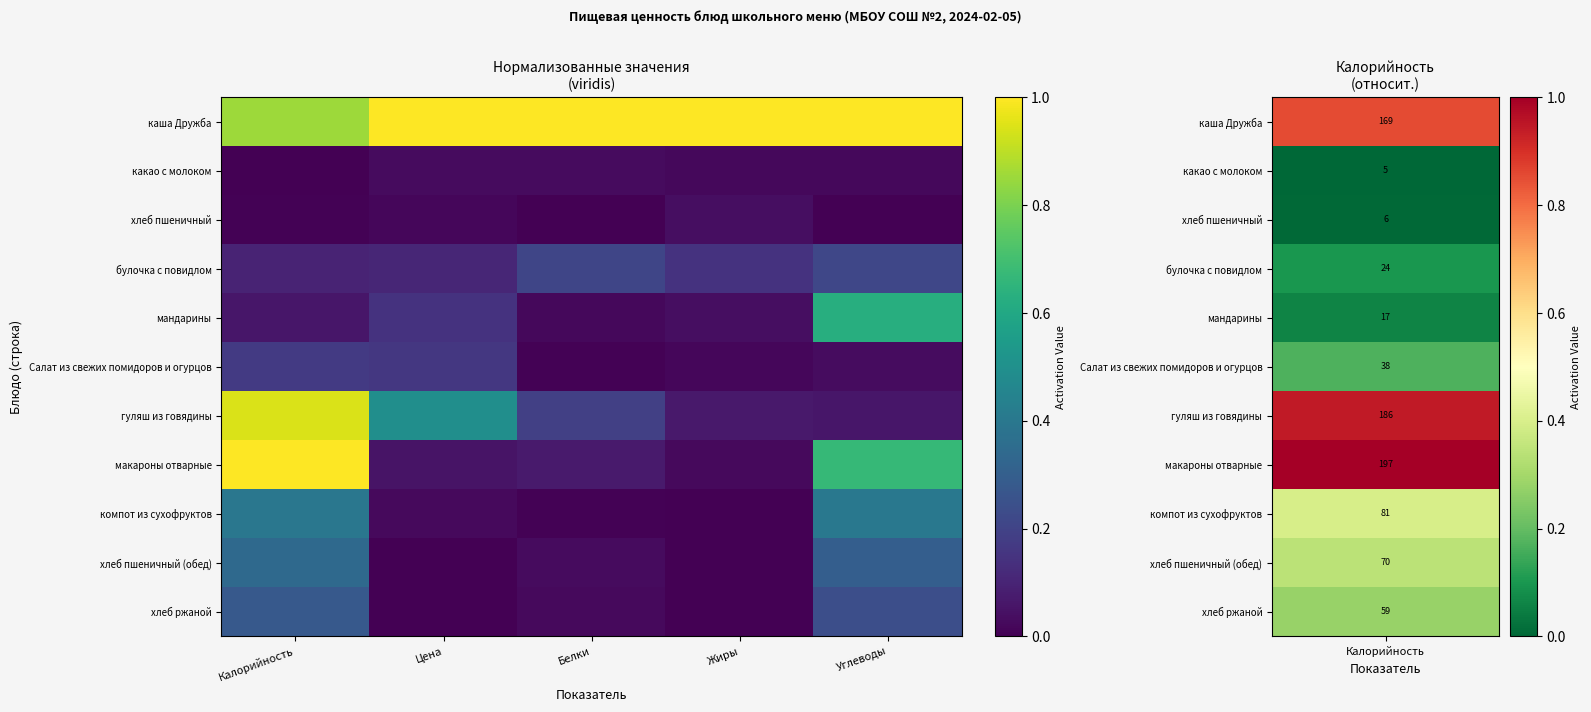

Reading left to right, extract all data points from this chart.

каша Дружба: Калорийность=0.9	Цена=1.0	Белки=1.0	Жиры=1.0	Углеводы=1.0
какао с молоком: Калорийность=0.0	Цена=0.0	Белки=0.0	Жиры=0.0	Углеводы=0.0
хлеб пшеничный: Калорийность=0.0	Цена=0.0	Белки=0.0	Жиры=0.0	Углеводы=0.0
булочка с повидлом: Калорийность=0.1	Цена=0.1	Белки=0.2	Жиры=0.1	Углеводы=0.2
мандарины: Калорийность=0.1	Цена=0.1	Белки=0.0	Жиры=0.0	Углеводы=0.6
Салат из свежих помидоров и огурцов: Калорийность=0.2	Цена=0.2	Белки=0.0	Жиры=0.0	Углеводы=0.0
гуляш из говядины: Калорийность=0.9	Цена=0.5	Белки=0.2	Жиры=0.1	Углеводы=0.1
макароны отварные: Калорийность=1.0	Цена=0.1	Белки=0.1	Жиры=0.0	Углеводы=0.7
компот из сухофруктов: Калорийность=0.4	Цена=0.0	Белки=0.0	Жиры=0.0	Углеводы=0.4
хлеб пшеничный (обед): Калорийность=0.3	Цена=0.0	Белки=0.0	Жиры=0.0	Углеводы=0.3
хлеб ржаной: Калорийность=0.3	Цена=0.0	Белки=0.0	Жиры=0.0	Углеводы=0.2